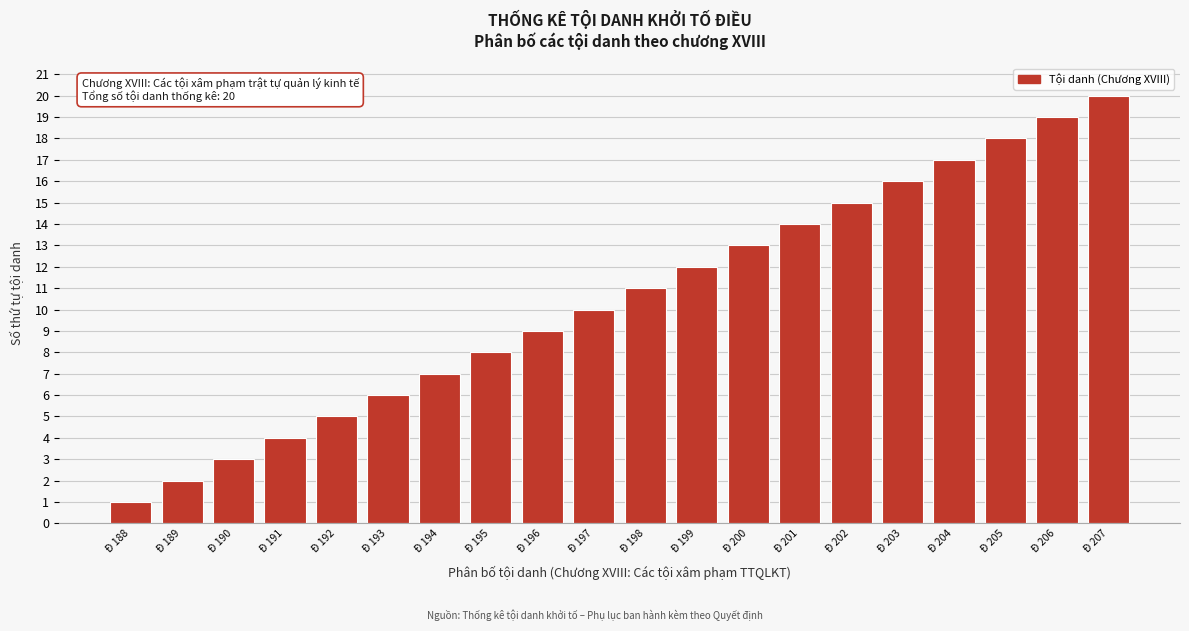

What is the change in value from Đ 196 to Đ 205?

+9